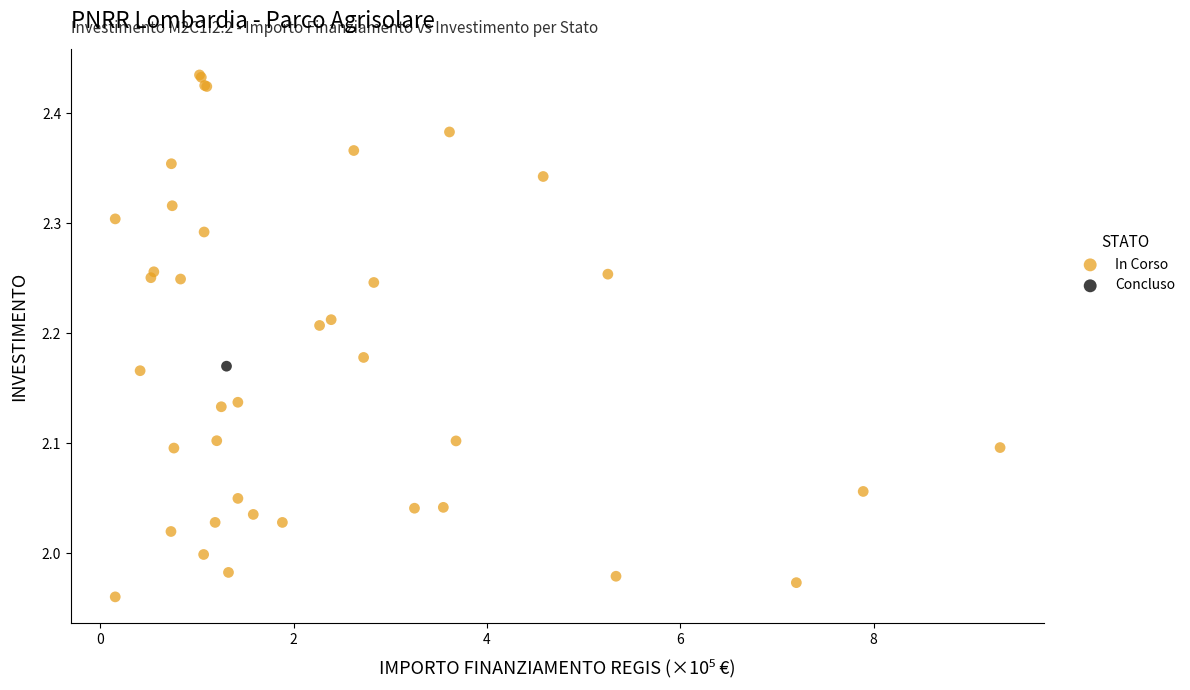

What are all the series names shown in the legend?

In Corso, Concluso